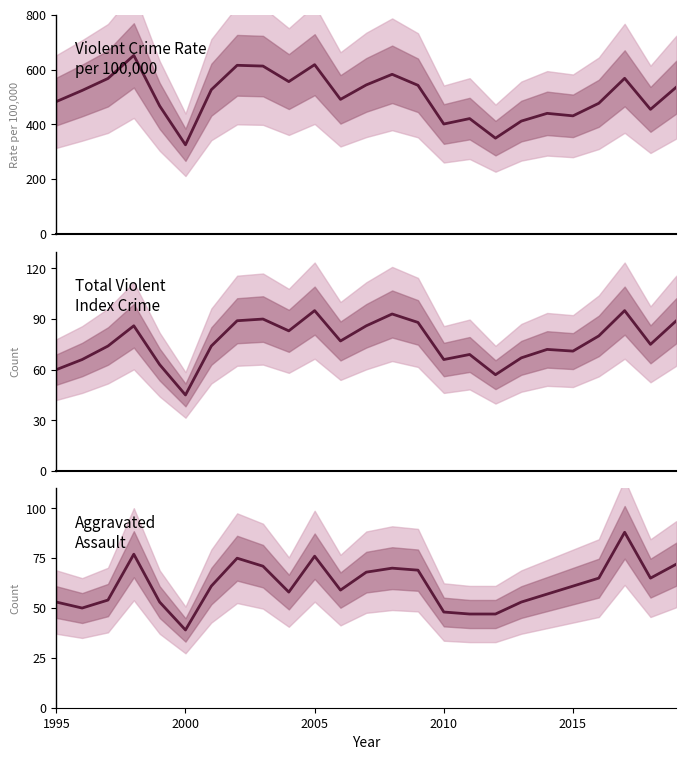

Which series has the widest spread of values?

Violent Crime Rate per 100,000